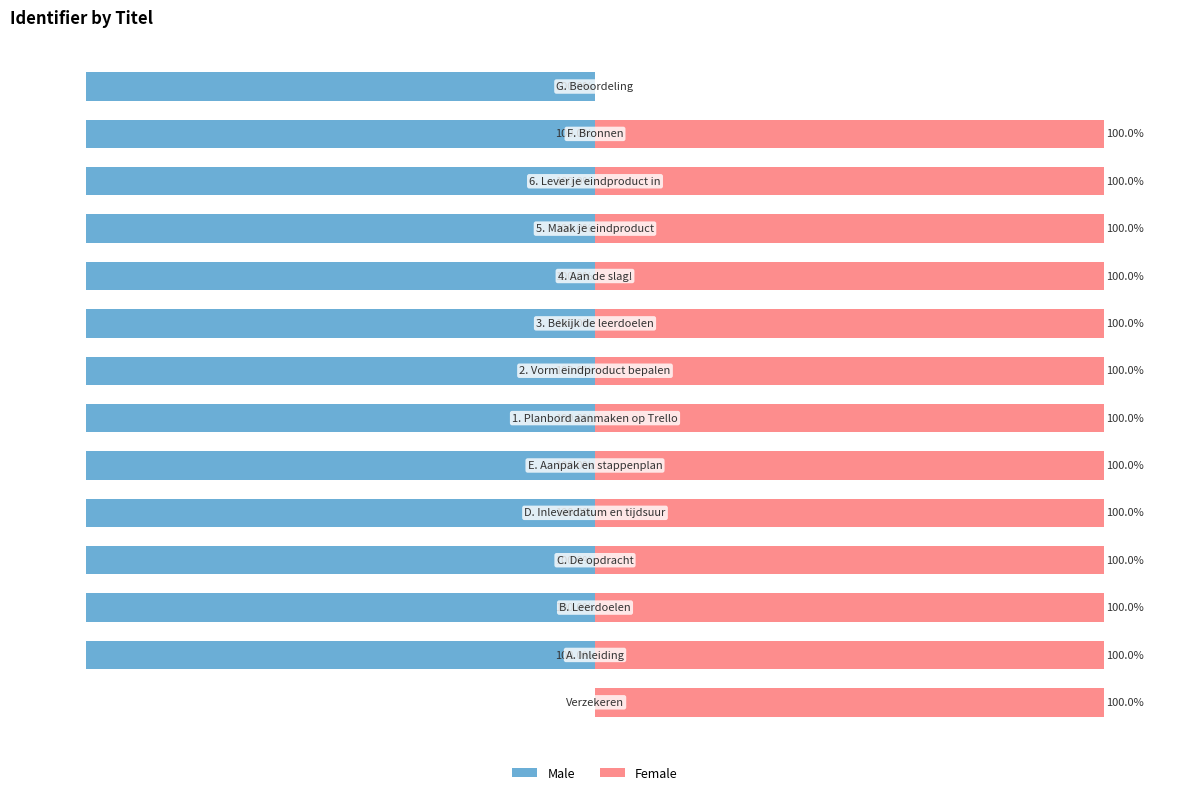

What are all the series names shown in the legend?

Male, Female